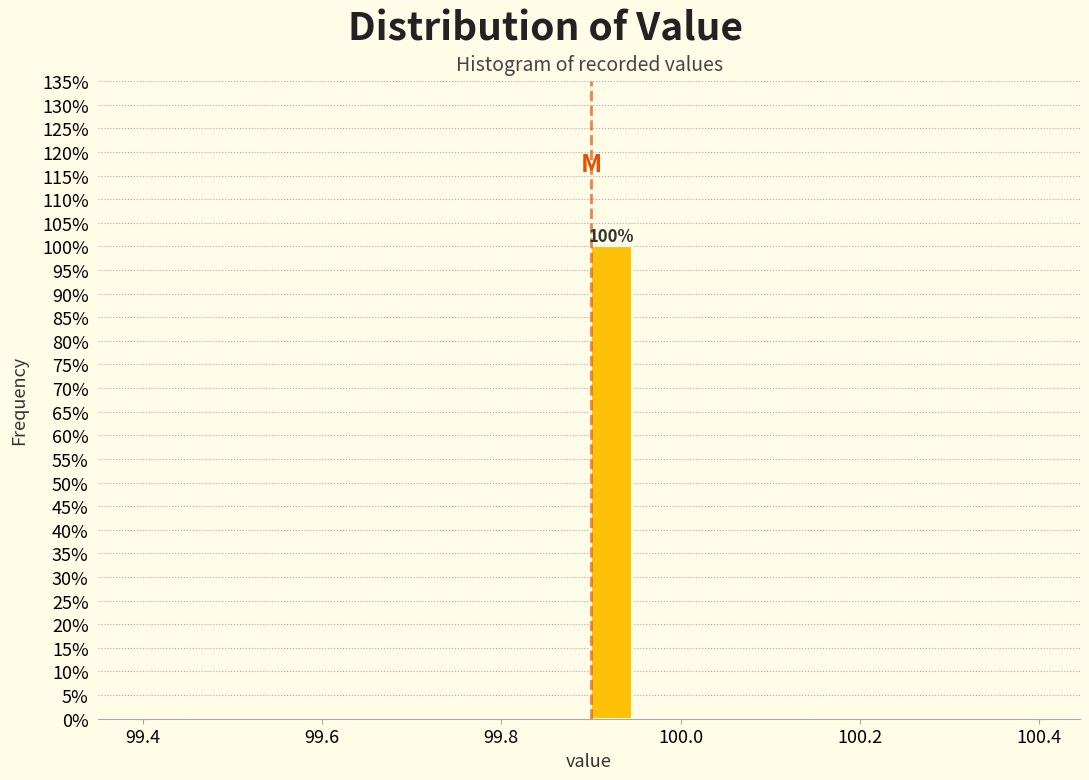

Around what value on the x-axis is the tallest bar? Give the approximate position of its centre, as read against the axis.

99.92